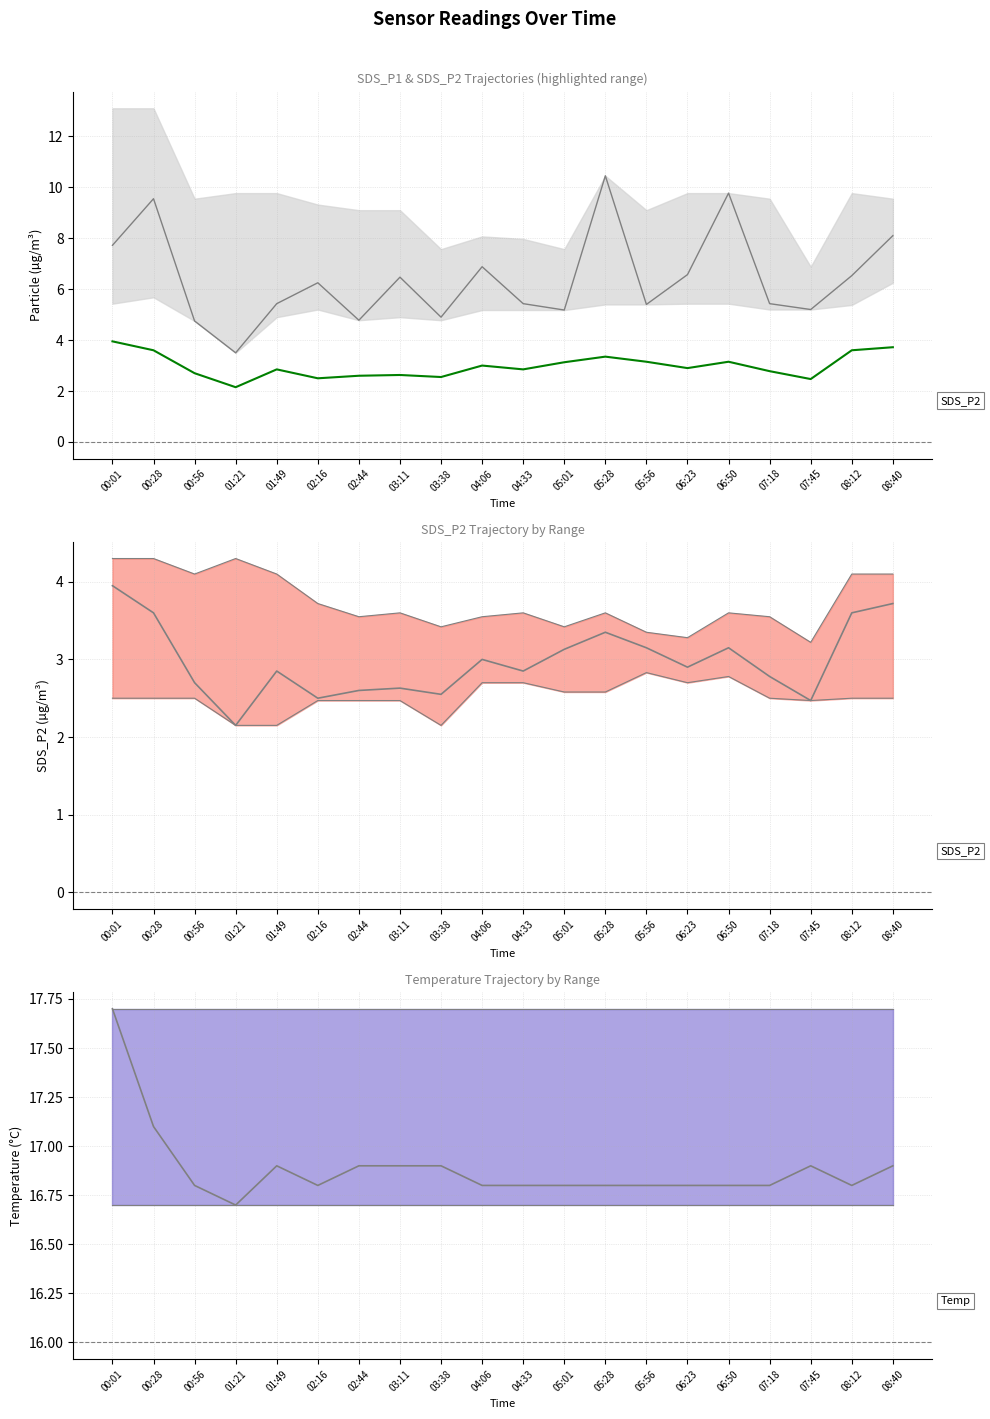

What position from the left is 05:28?

13